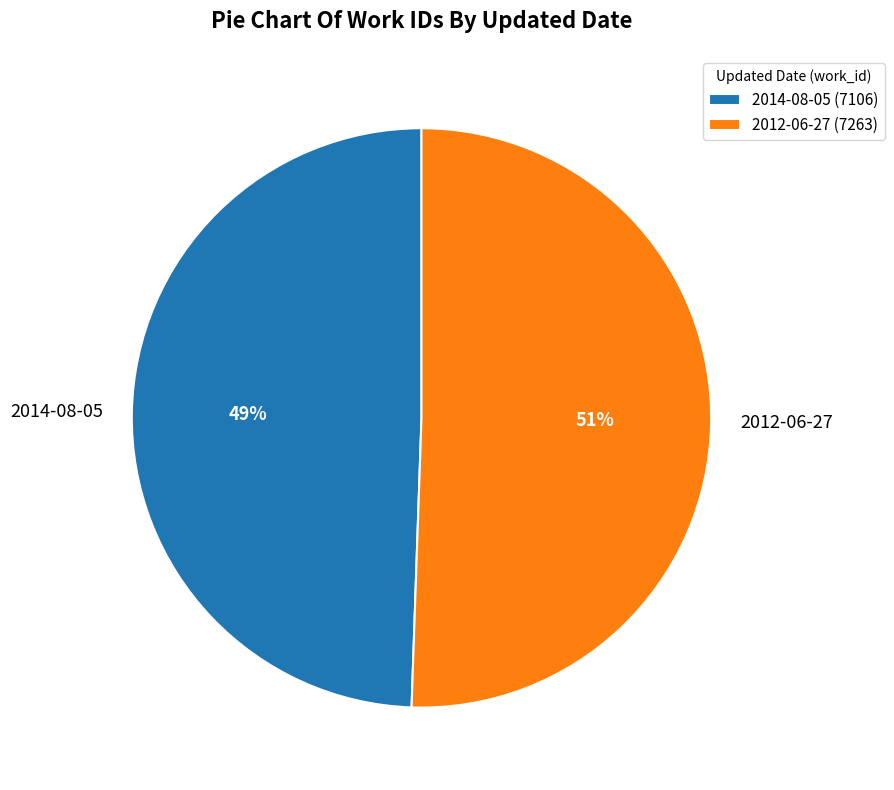

What is the ratio of the value at 2012-06-27 to the value at 2014-08-05?

1.0